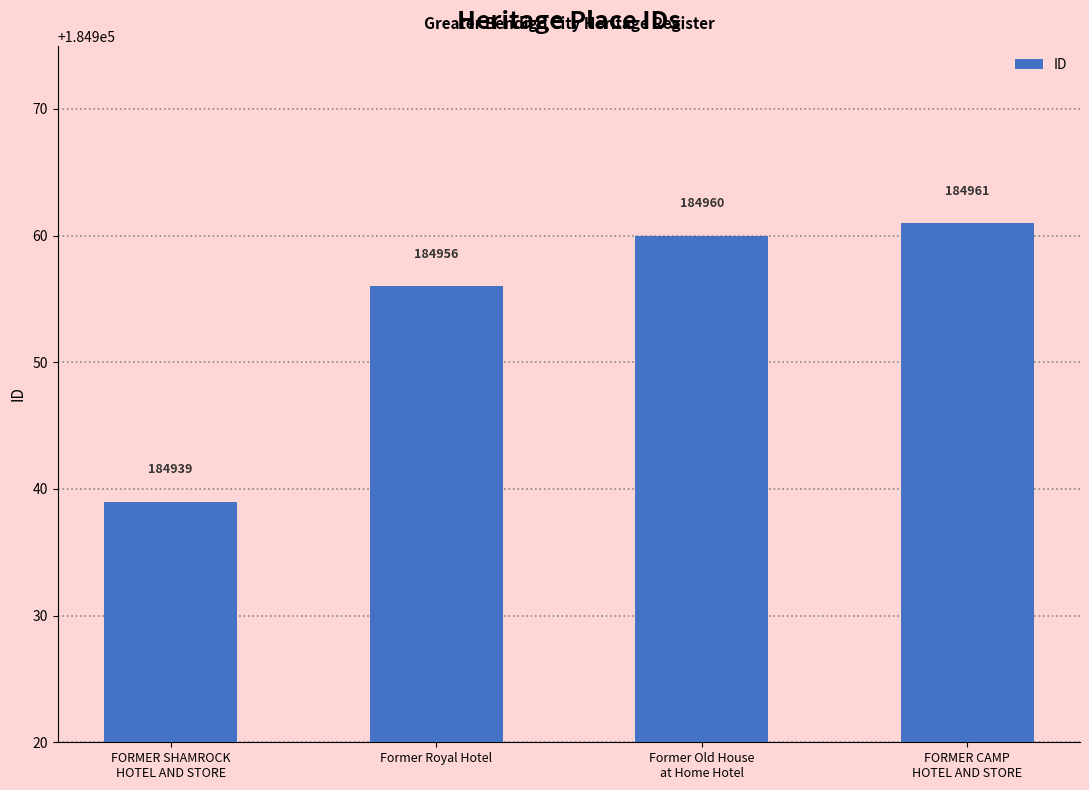

What is the difference between the maximum and minimum values?

22